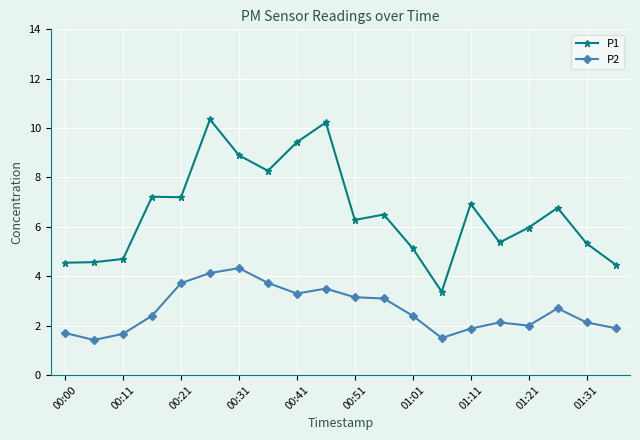

What is the smallest value displayed?

1.4